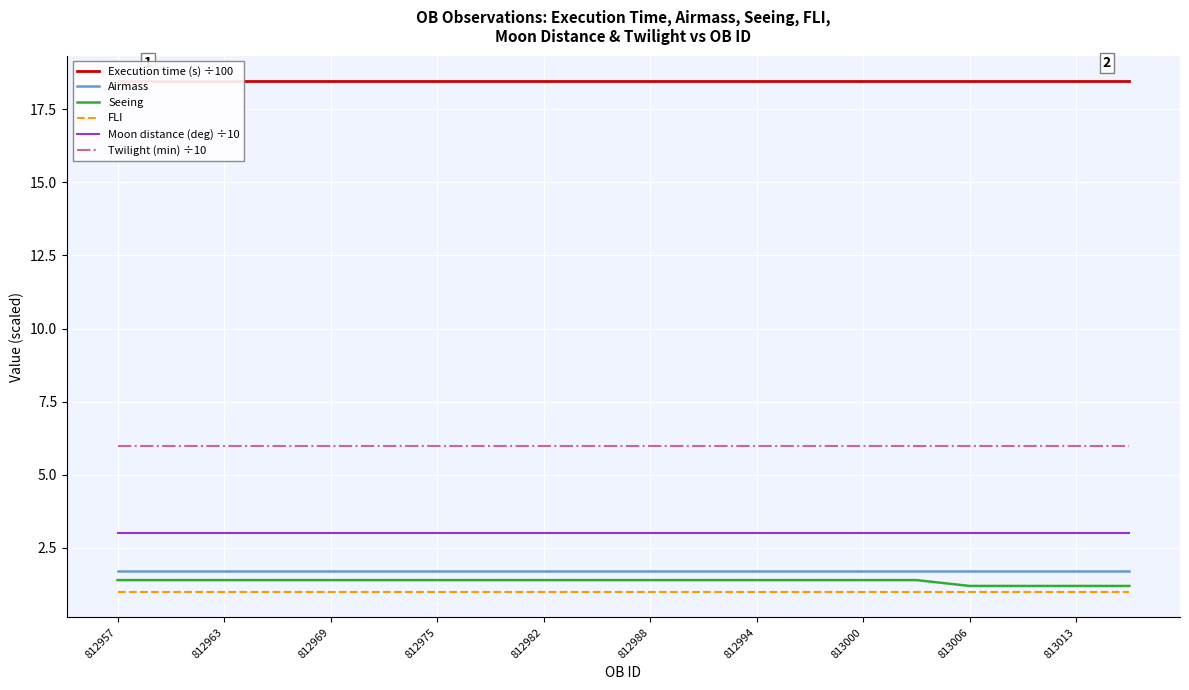

Is it true that FLI equals 1.8 at 812957?

False